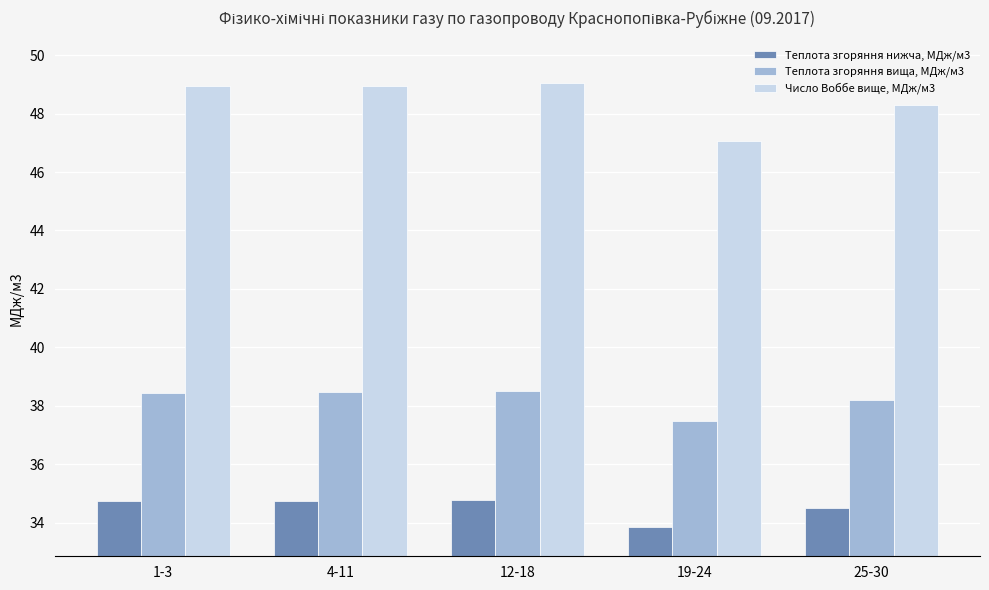

What is the total value across all series at 25-30?

121.0